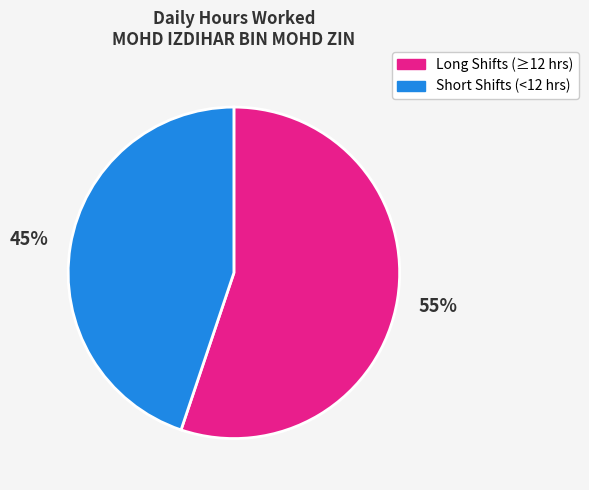

What percentage is the Short Shifts (<12 hrs) slice, to the nearest percent?

45%